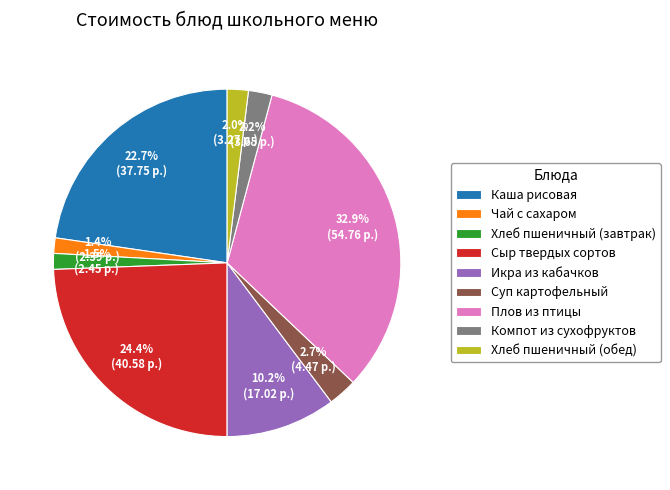

Is the sum of Икра из кабачков and Компот из сухофруктов greater than half?

No